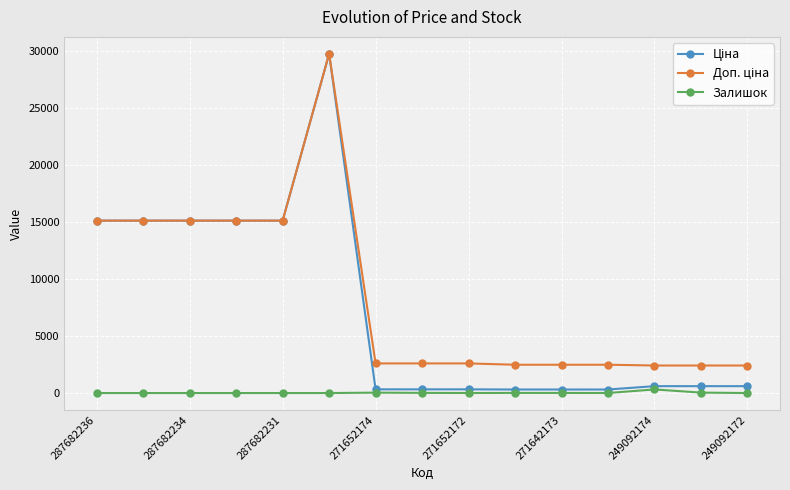

How many distinct data groups are displayed?

3